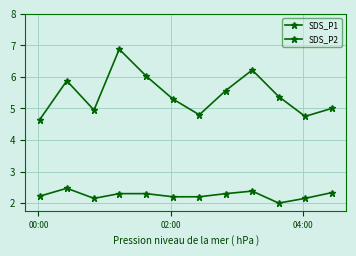

True or false: SDS_P2 and SDS_P1 intersect in this chart.

False